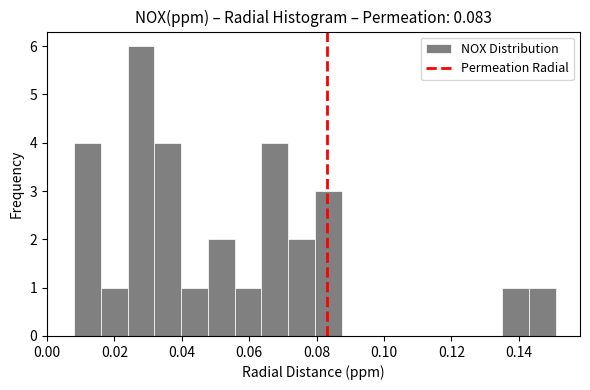

Read against the x-axis, roughly where is the centre of the tallest bar?

0.028